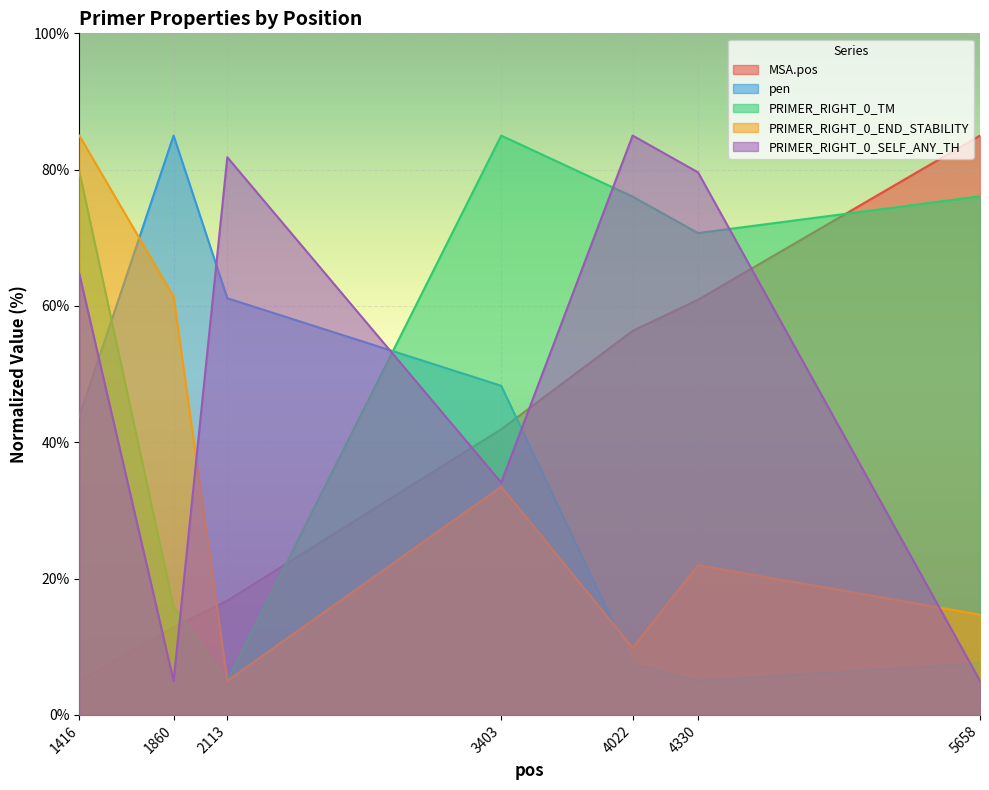

Which series has the largest range (max minus min)?

MSA.pos